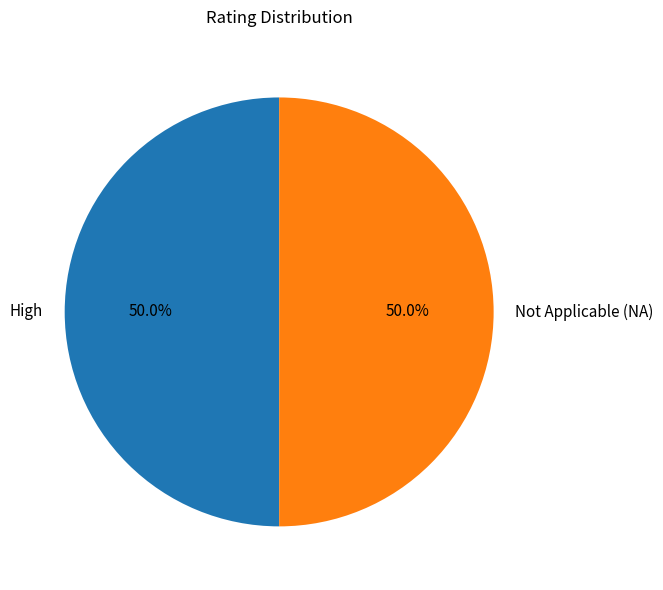

To the nearest percent, what is the average slice percentage?

50%